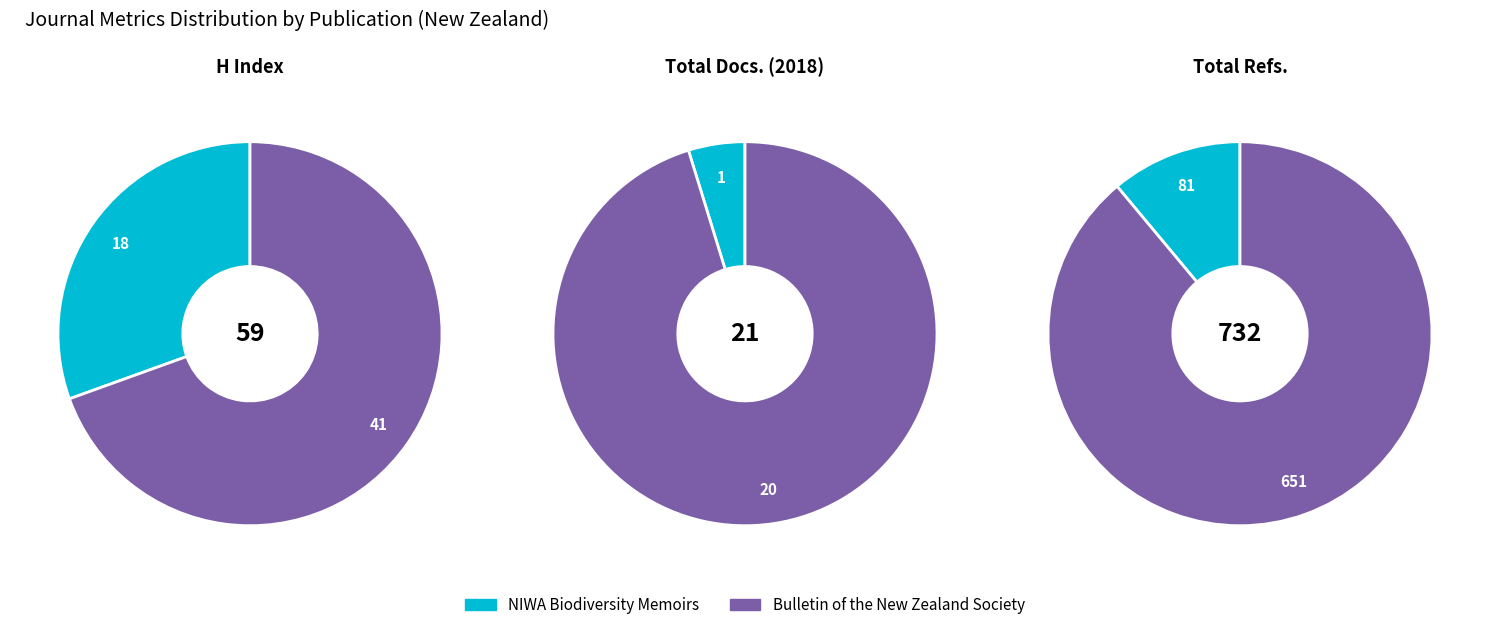

Which category has the biggest portion of the pie?

Bulletin of the New Zealand Society